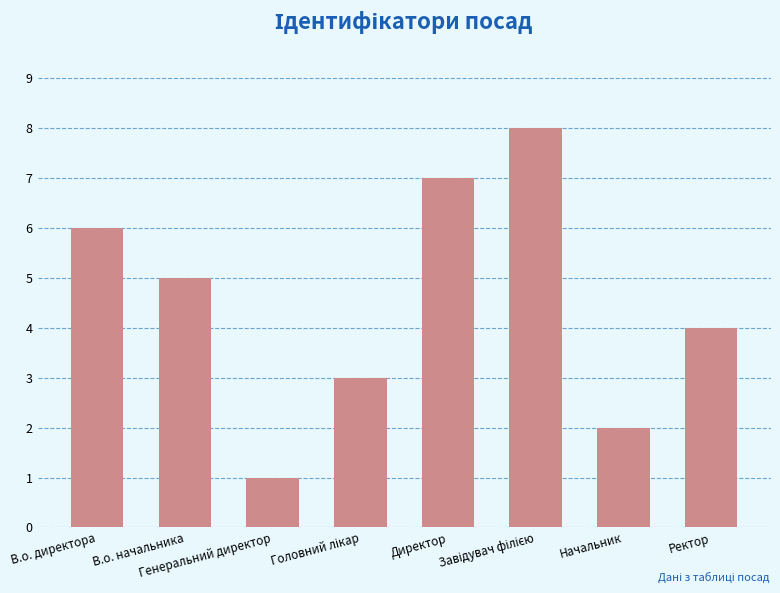

How many distinct data groups are displayed?

1